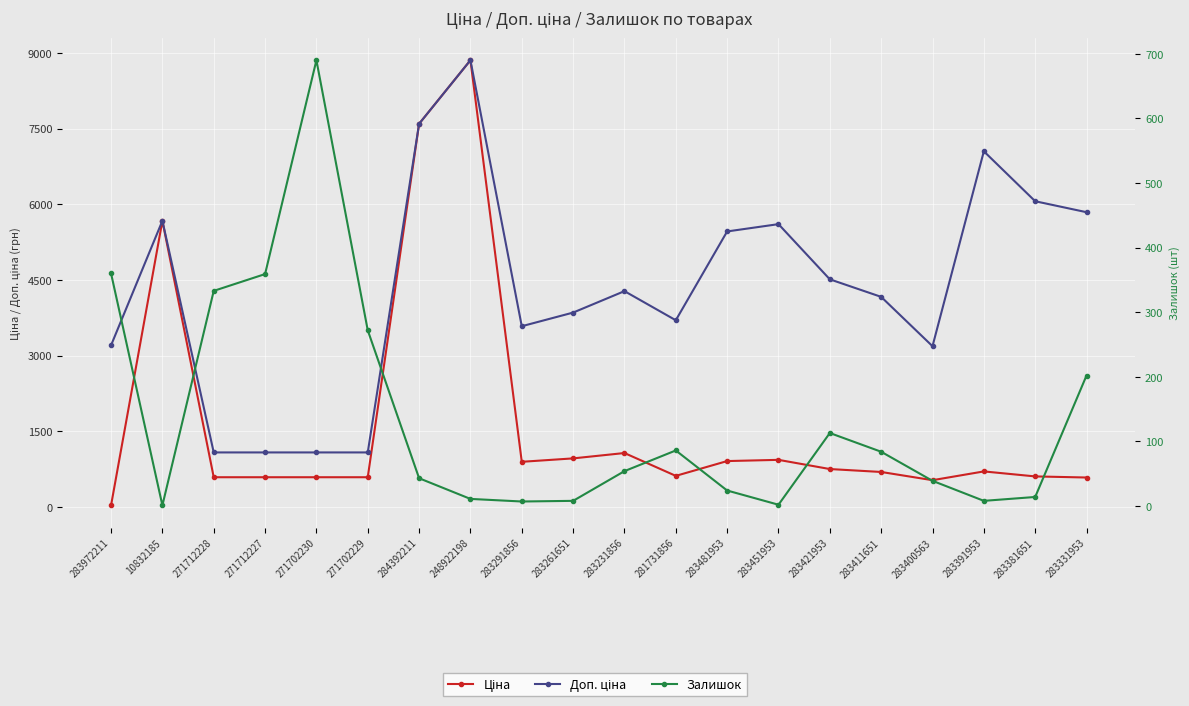

What are all the series names shown in the legend?

Ціна, Доп. ціна, Залишок